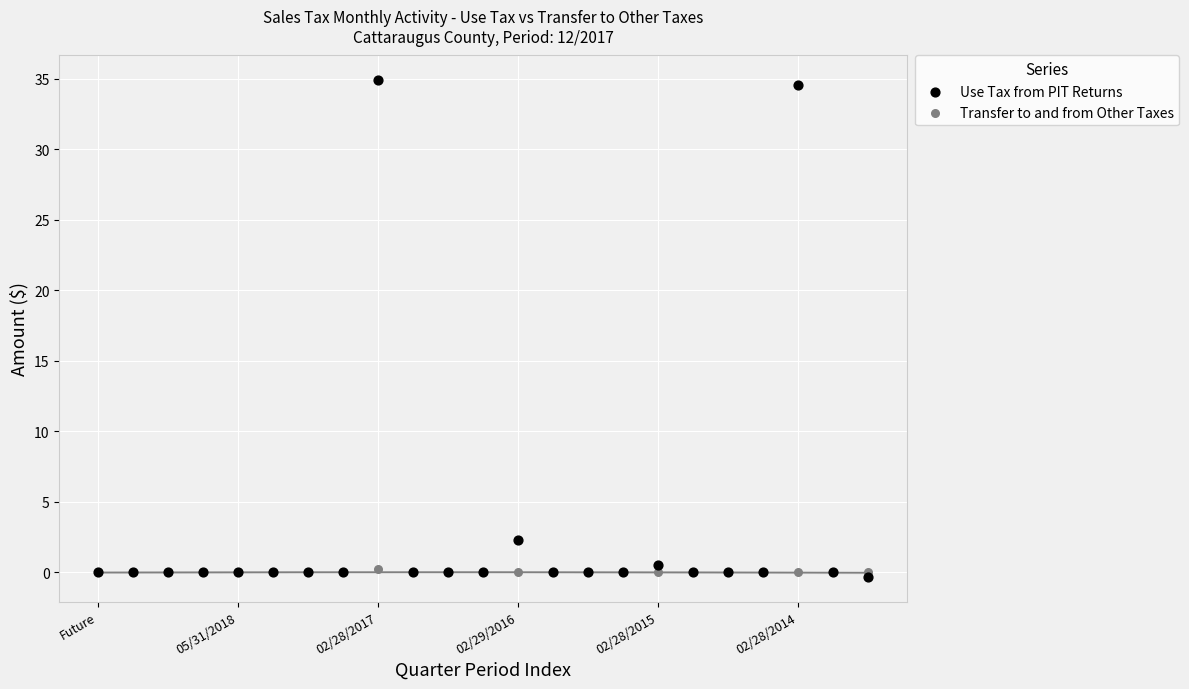

In the Use Tax from PIT Returns series, what Y value is closest to 17?

2.3